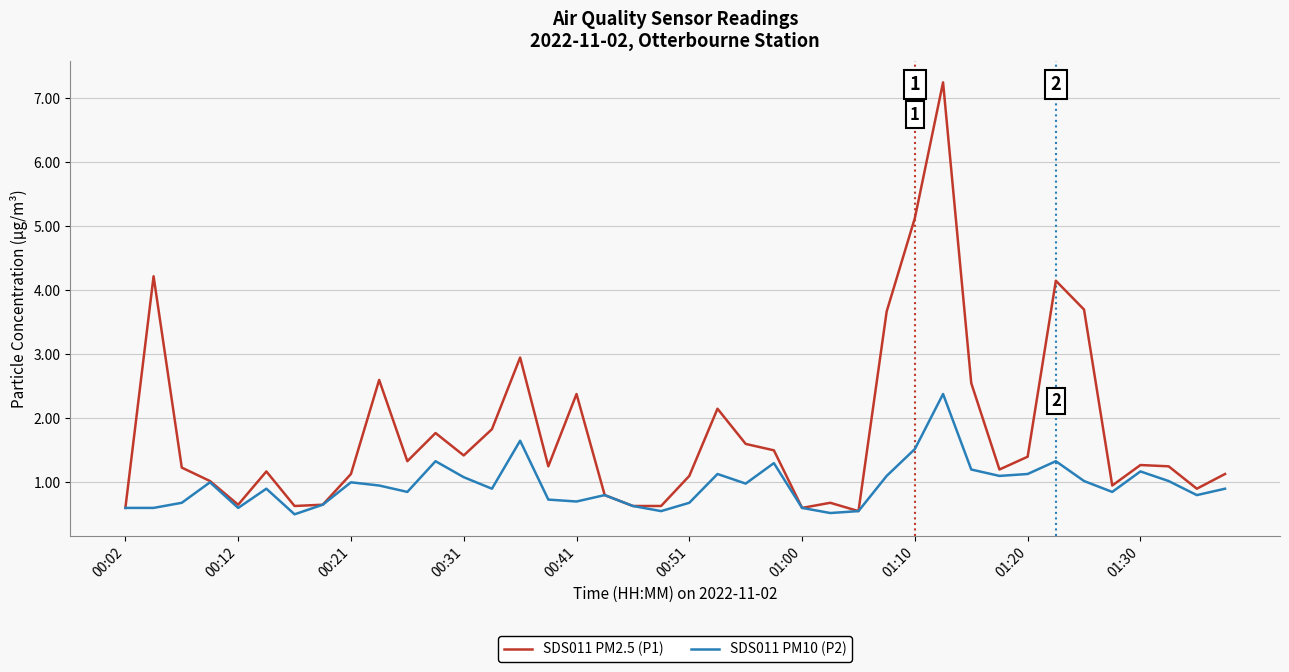

List the series in order of their peak value, lowest first.

SDS011 PM10 (P2), SDS011 PM2.5 (P1)